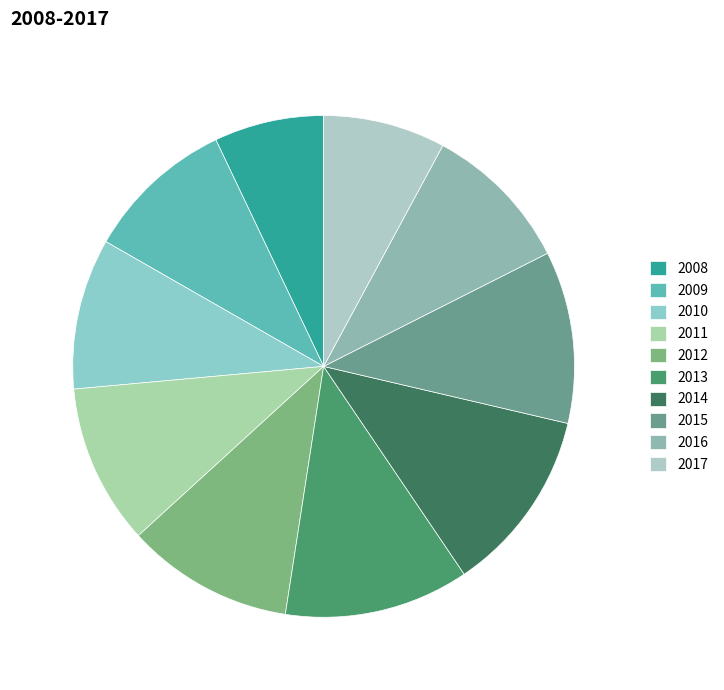

How many slices are in this pie chart?

10